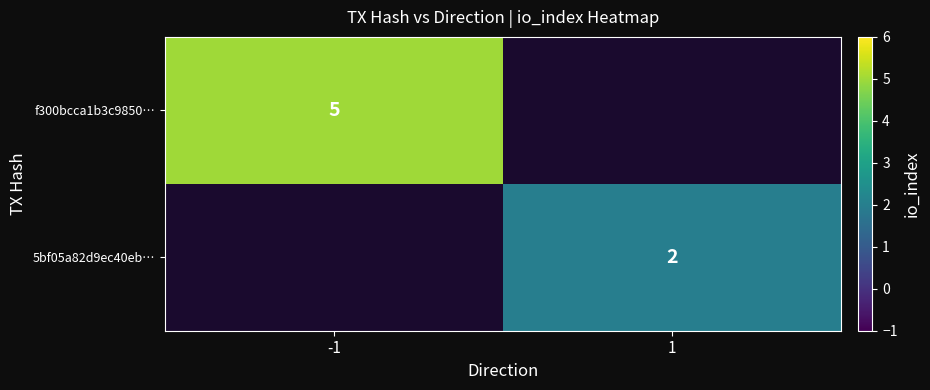

True or false: 5bf05a82d9ec40eb… has a value of 2 at 1.

True